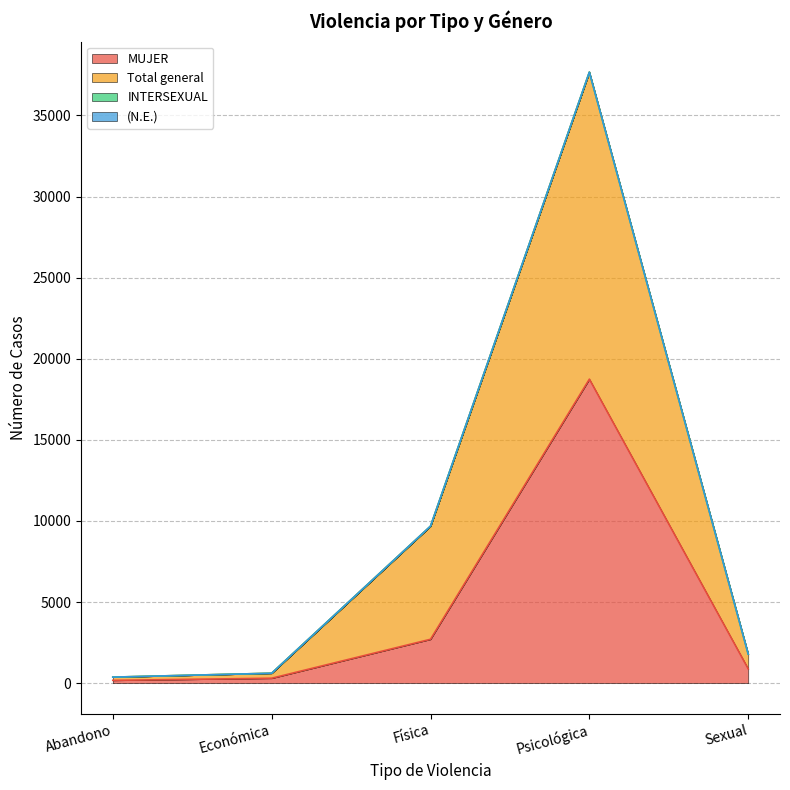

At which category does the chart reach its minimum across all series?

Abandono